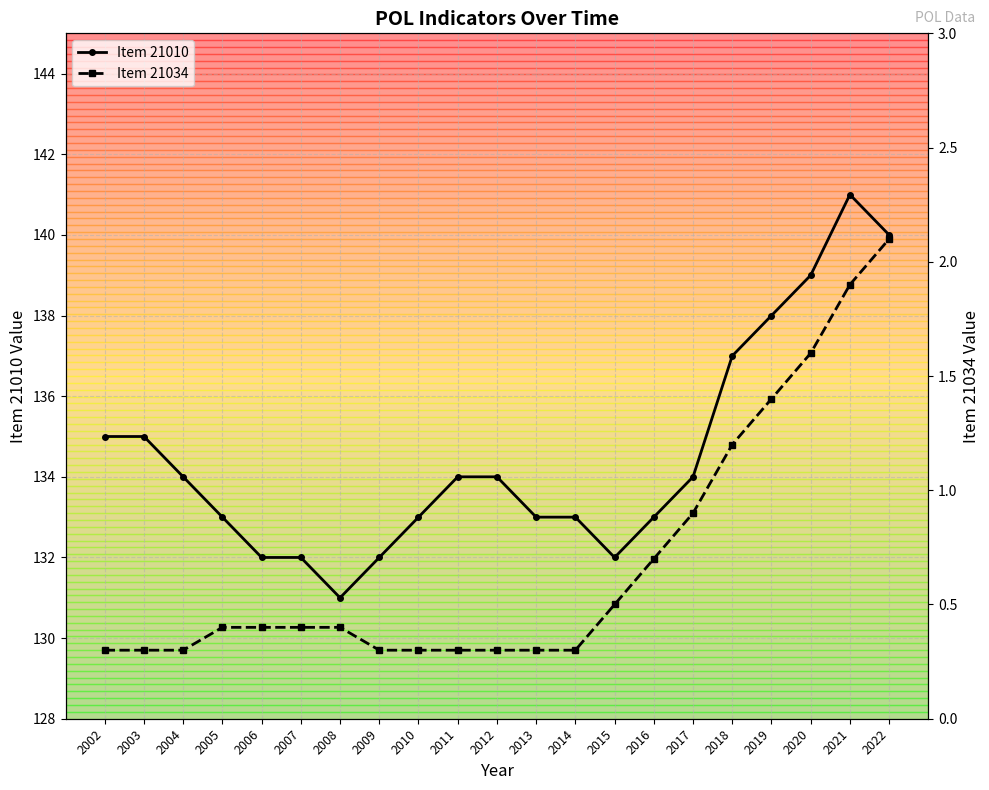

Which series changed the most between 2012 and 2021?

Item 21010